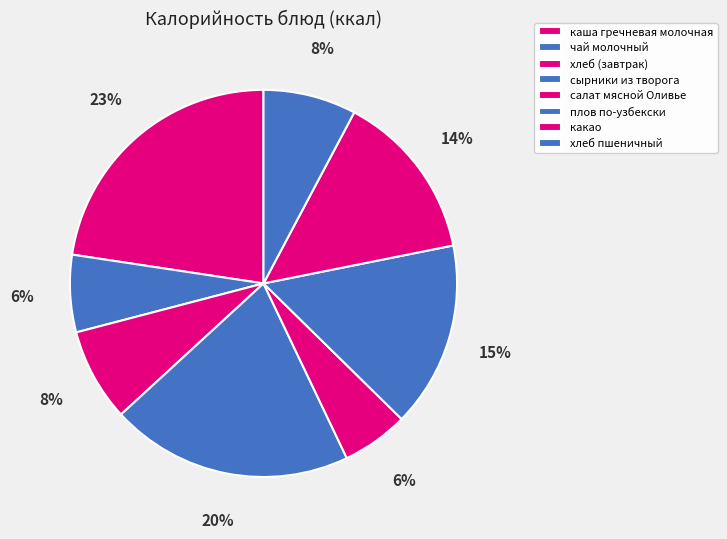

Which category has the biggest portion of the pie?

каша гречневая молочная